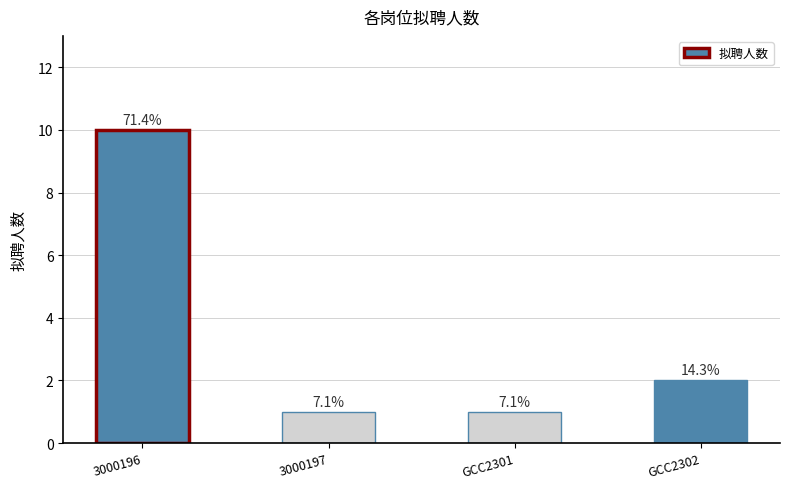

Reading left to right, transcribe all the data shown in this chart.

10	1	1	2